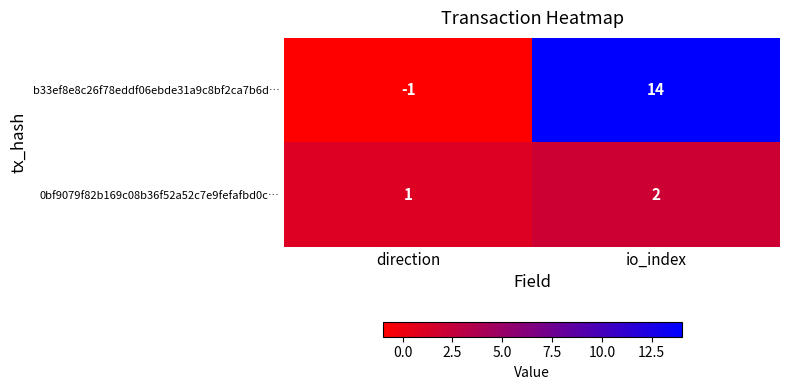

Reading left to right, what are all the values shown in this chart?

b33ef8e8c26f78eddf06ebde31a9c8bf2ca7b6d…: -1	14
0bf9079f82b169c08b36f52a52c7e9fefafbd0c…: 1	2